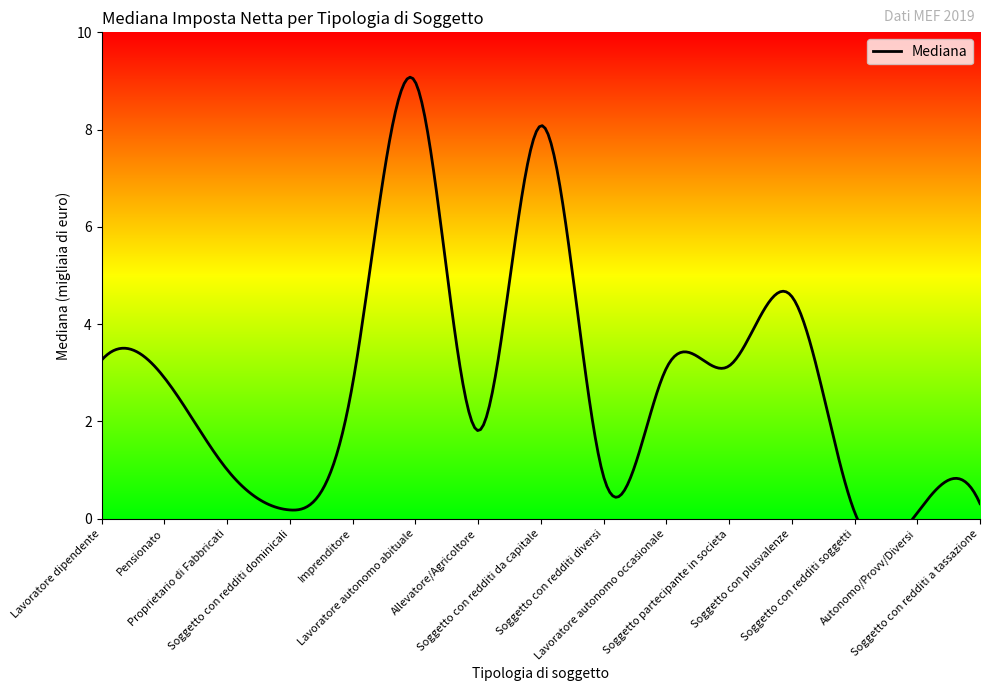

List the labels in order of value, largest first.

Lavoratore autonomo abituale, Soggetto con redditi da capitale, Soggetto con plusvalenze, Lavoratore dipendente, Soggetto partecipante in societa, Lavoratore autonomo occasionale, Pensionato, Imprenditore, Allevatore/Agricoltore, Proprietario di Fabbricati, Soggetto con redditi diversi, Soggetto con redditi a tassazione, Soggetto con redditi dominicali, Soggetto con redditi soggetti, Autonomo/Provv/Diversi